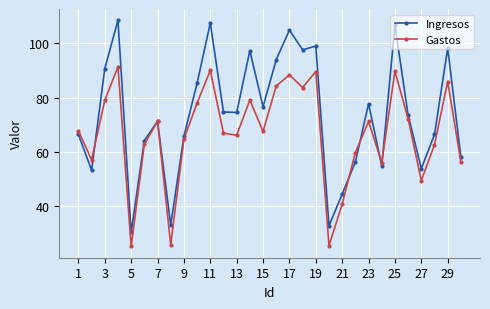

How many interior local peaks does the Gastos series have?

9